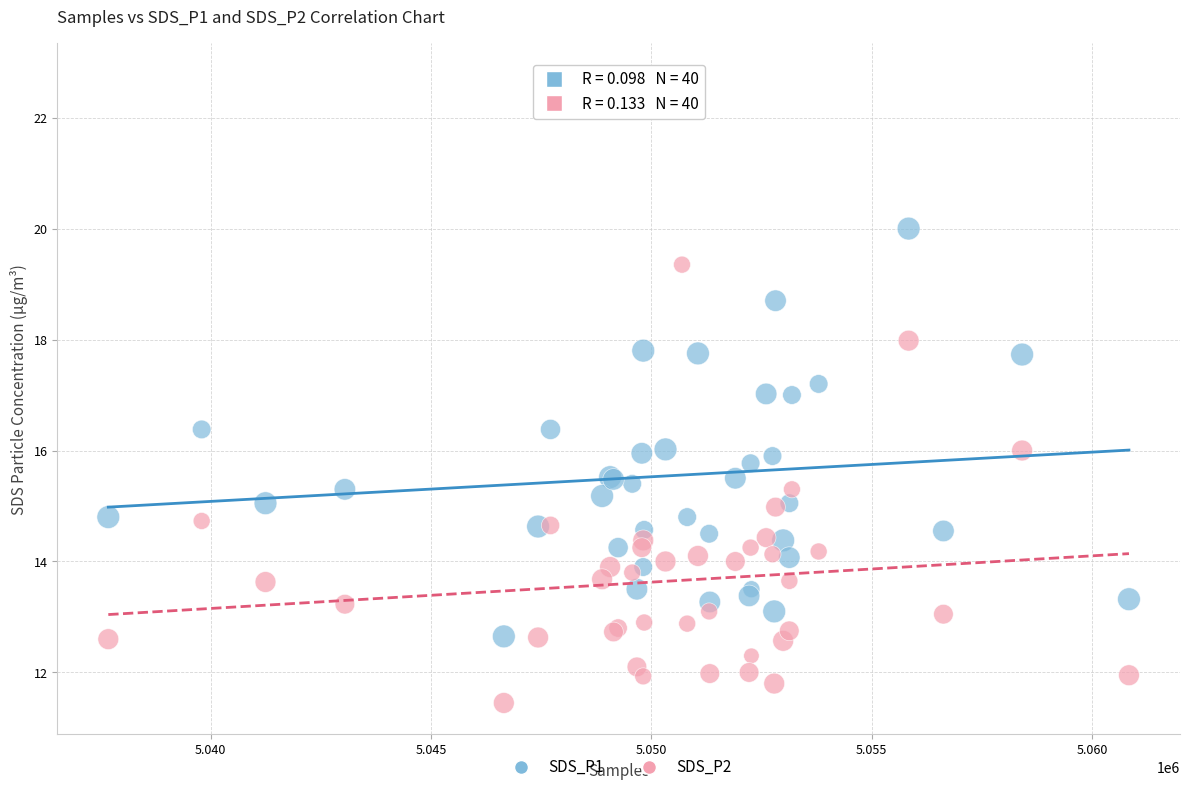

Which series has the widest spread of Y values?

SDS_P1